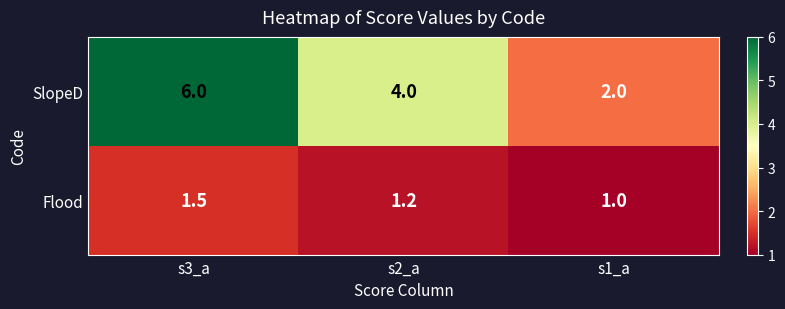

At which category does the chart reach its minimum across all series?

s1_a